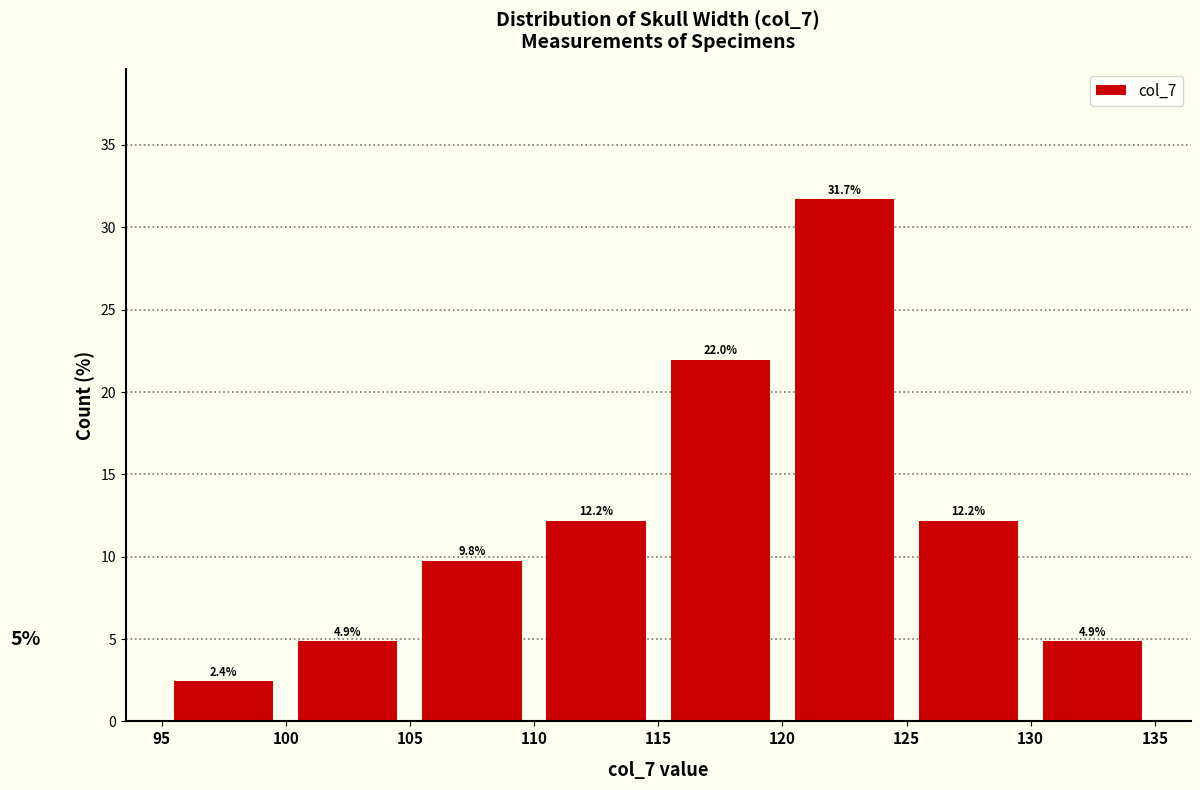

What is the height of the bar covering 120 to 125 on the x-axis?

31.7